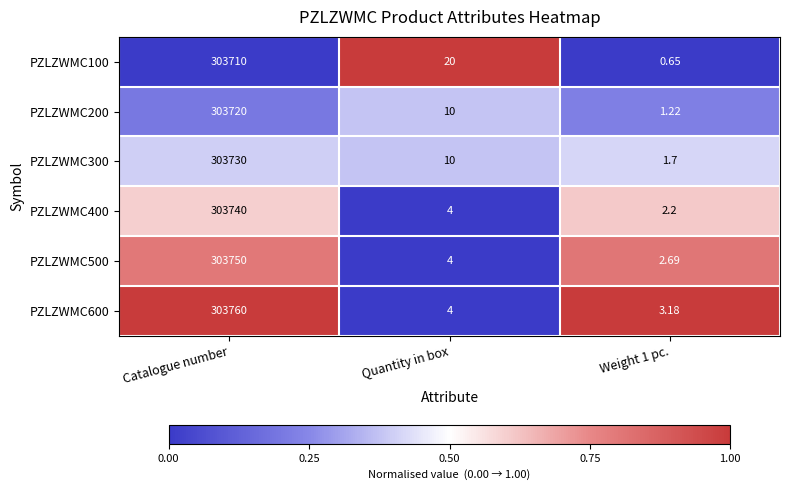

What is the spread (max minus min) of values at Catalogue number?

50.0